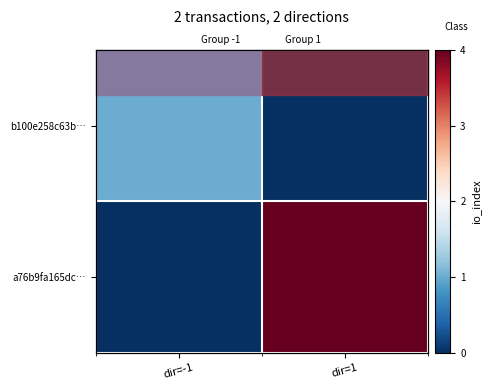

How many positive values does the a76b9fa165dc… series have?

1